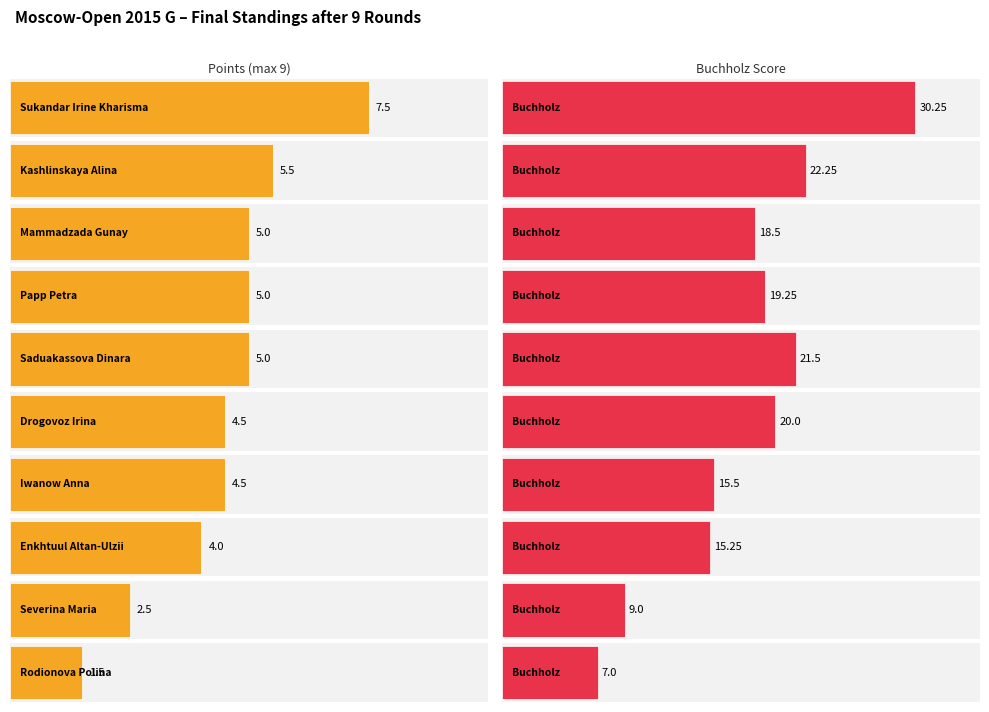

At which category does the chart reach its peak across all series?

Sukandar Irine Kharisma